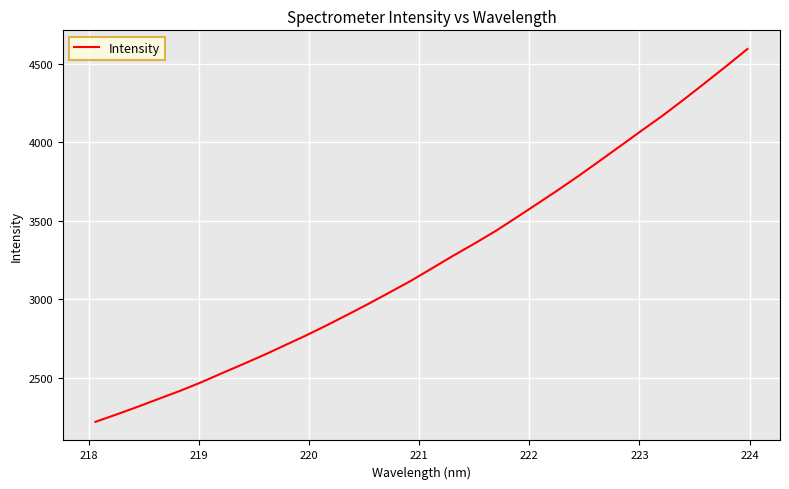

What is the difference between the maximum and minimum values?

2372.7